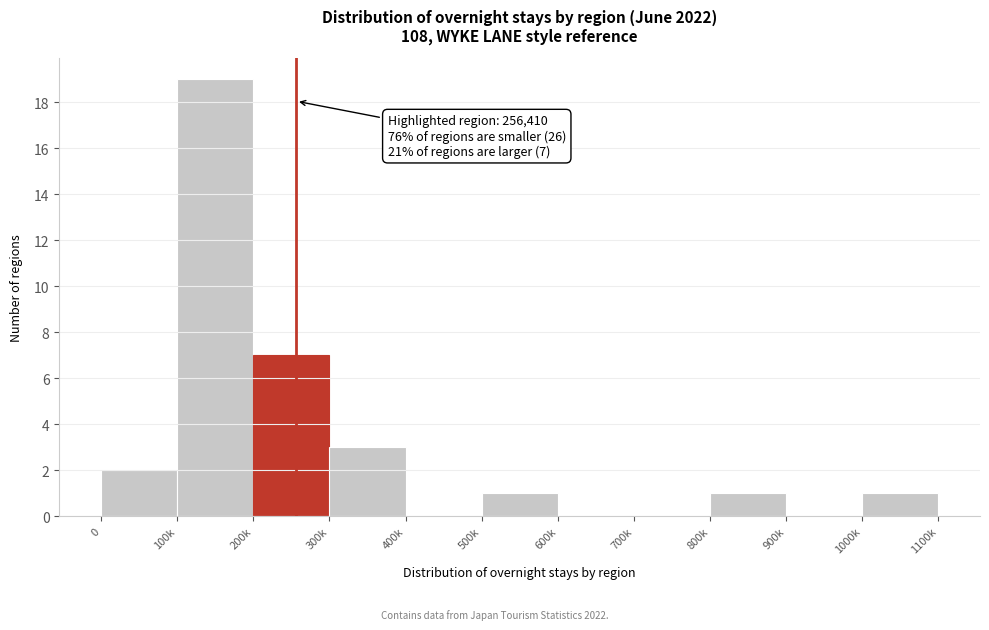

Reading left to right, list all the values displayed in this chart.

0=2	100k=19	200k=7	300k=3	400k=0	500k=1	600k=0	700k=0	800k=1	900k=0	1000k=1